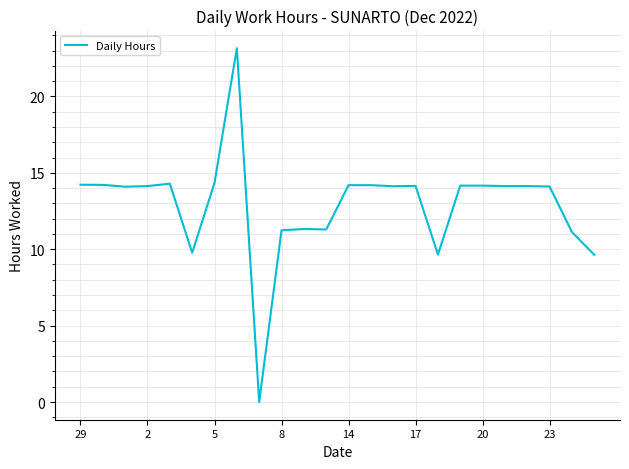

How many lines are shown in the chart?

1